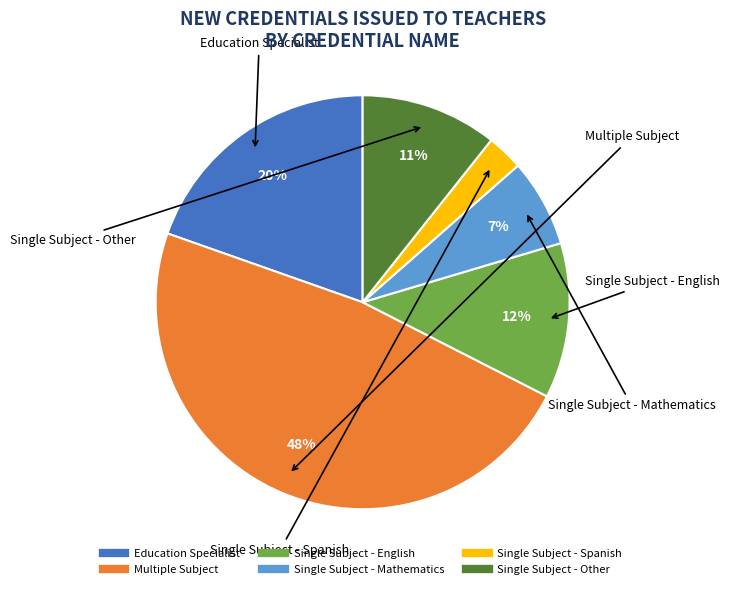

Is Single Subject - Mathematics the majority of the pie?

No